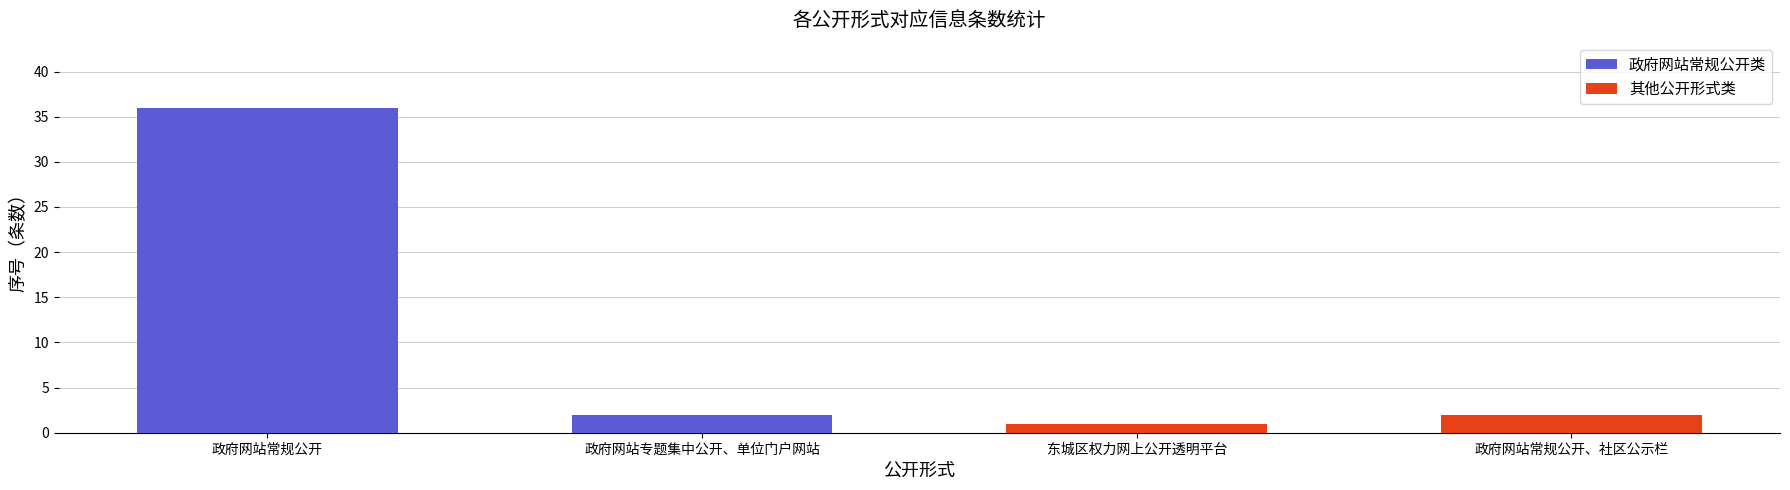

What are all the series names shown in the legend?

政府网站常规公开类, 其他公开形式类